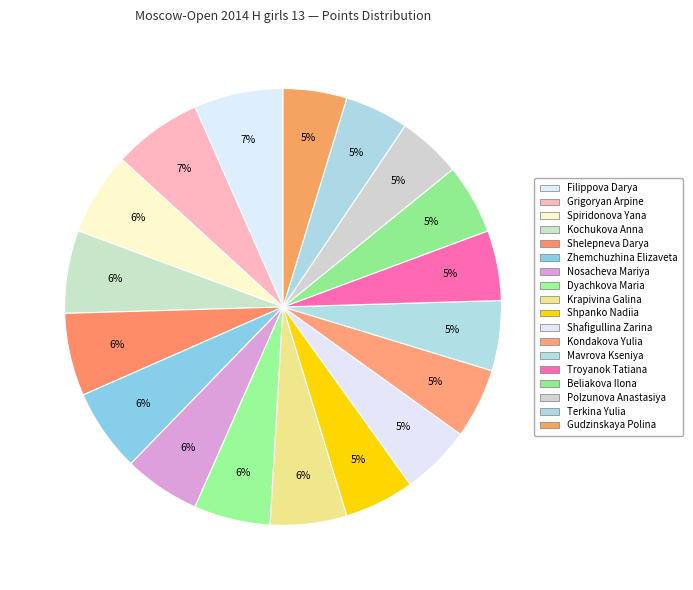

Does Krapivina Galina represent more than half of the total?

No